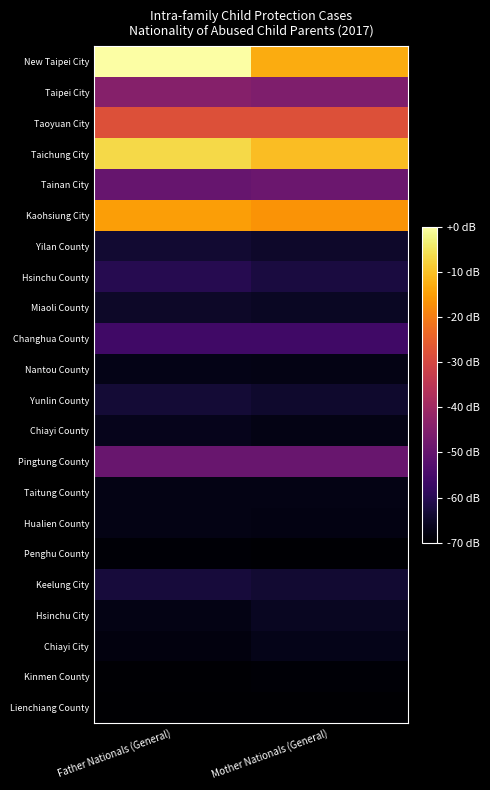

Reading right to left, what are all the values shown in this chart?

New Taipei City: Mother Nationals (General)=484	Father Nationals (General)=595
Taipei City: Mother Nationals (General)=209	Father Nationals (General)=219
Taoyuan City: Mother Nationals (General)=357	Father Nationals (General)=357
Taichung City: Mother Nationals (General)=506	Father Nationals (General)=539
Tainan City: Mother Nationals (General)=180	Father Nationals (General)=174
Kaohsiung City: Mother Nationals (General)=454	Father Nationals (General)=468
Yilan County: Mother Nationals (General)=47	Father Nationals (General)=54
Hsinchu County: Mother Nationals (General)=67	Father Nationals (General)=84
Miaoli County: Mother Nationals (General)=40	Father Nationals (General)=43
Changhua County: Mother Nationals (General)=119	Father Nationals (General)=119
Nantou County: Mother Nationals (General)=23	Father Nationals (General)=25
Yunlin County: Mother Nationals (General)=49	Father Nationals (General)=58
Chiayi County: Mother Nationals (General)=23	Father Nationals (General)=29
Pingtung County: Mother Nationals (General)=177	Father Nationals (General)=176
Taitung County: Mother Nationals (General)=22	Father Nationals (General)=22
Hualien County: Mother Nationals (General)=21	Father Nationals (General)=23
Penghu County: Mother Nationals (General)=5	Father Nationals (General)=6
Keelung City: Mother Nationals (General)=53	Father Nationals (General)=62
Hsinchu City: Mother Nationals (General)=37	Father Nationals (General)=22
Chiayi City: Mother Nationals (General)=28	Father Nationals (General)=15
Kinmen County: Mother Nationals (General)=6	Father Nationals (General)=4
Lienchiang County: Mother Nationals (General)=1	Father Nationals (General)=1